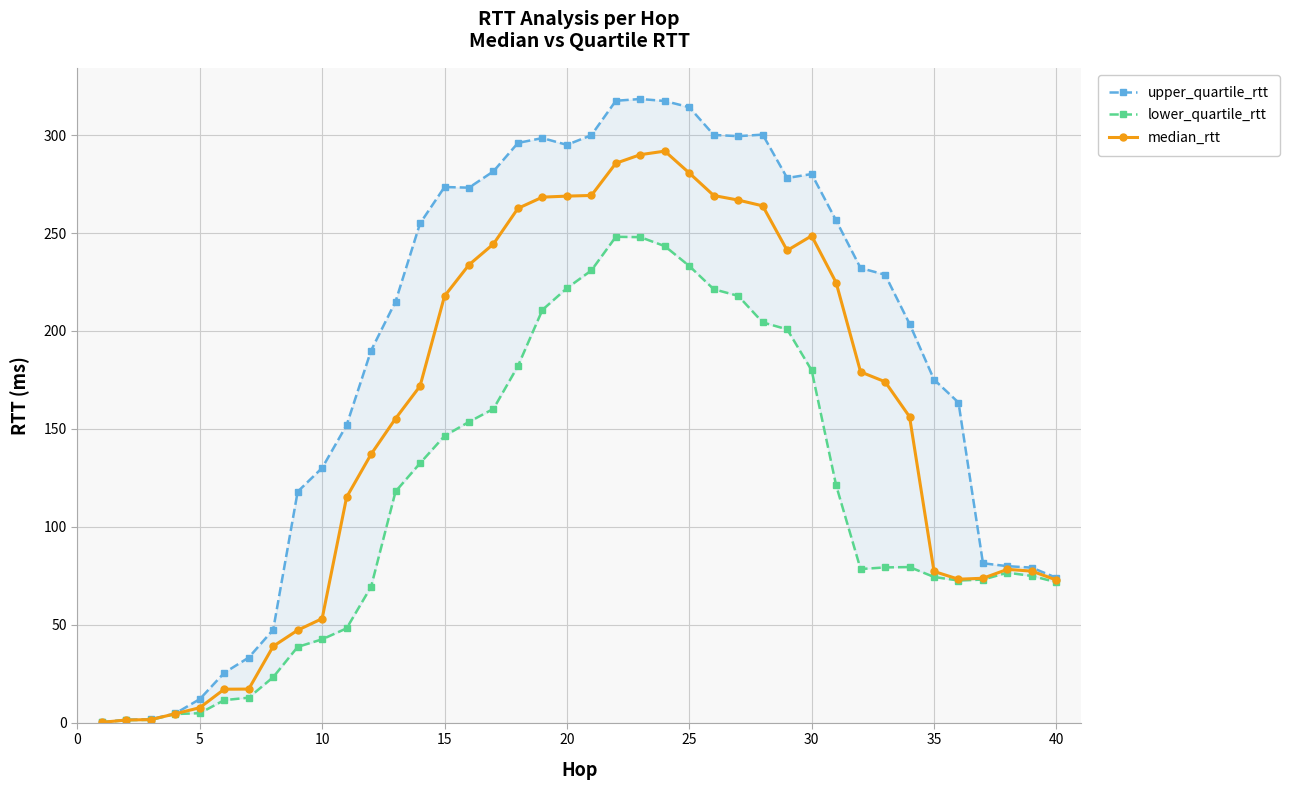

What is the difference between the second highest and minimum values in the upper_quartile_rtt series?

317.3